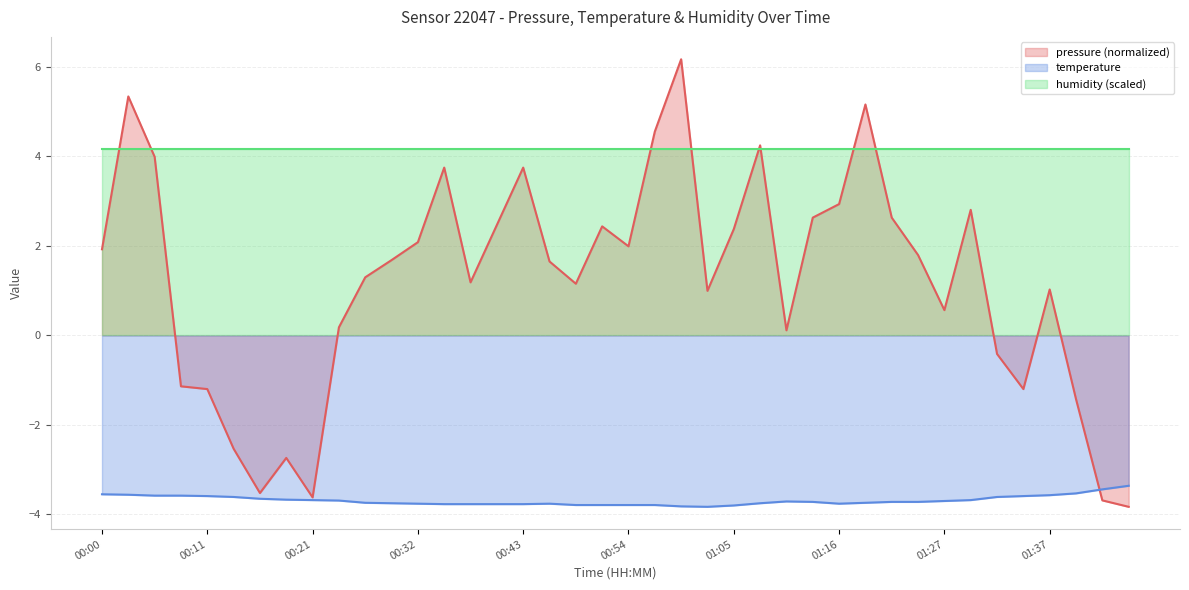

List the series in order of their peak value, lowest first.

temperature, humidity (scaled), pressure (normalized)